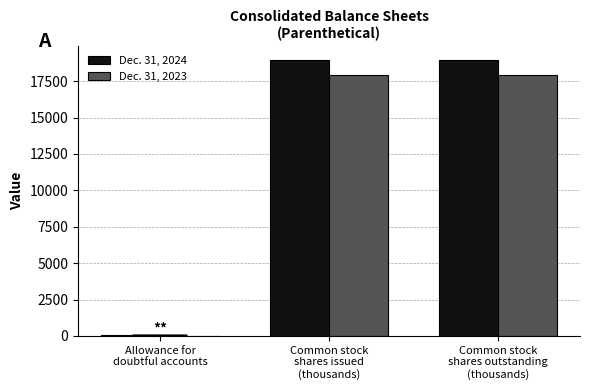

What is the highest value of the Dec. 31, 2023 series?

17903.4